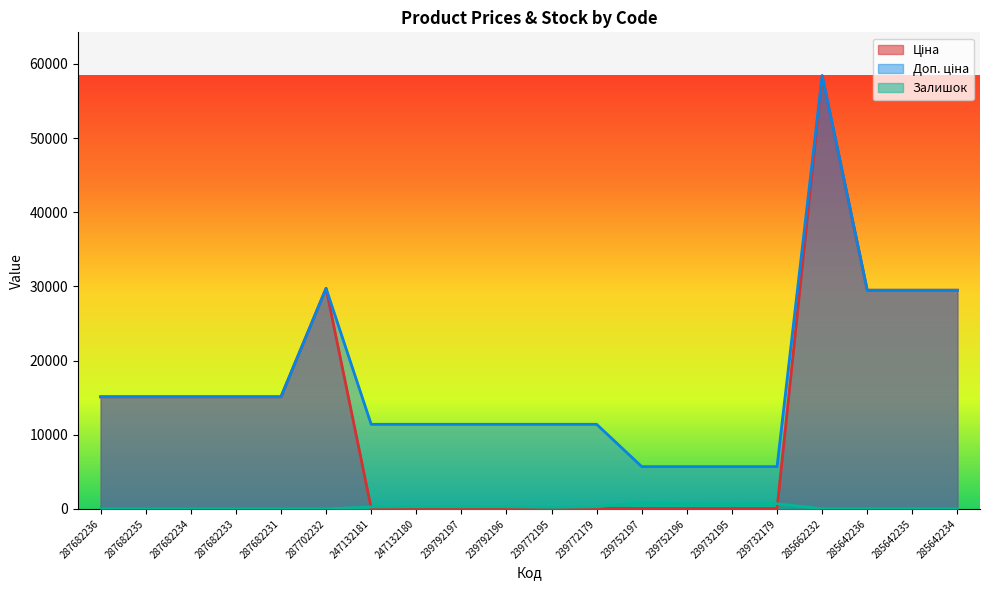

What is the value of the Залишок point at the 18th from the left?

14.0